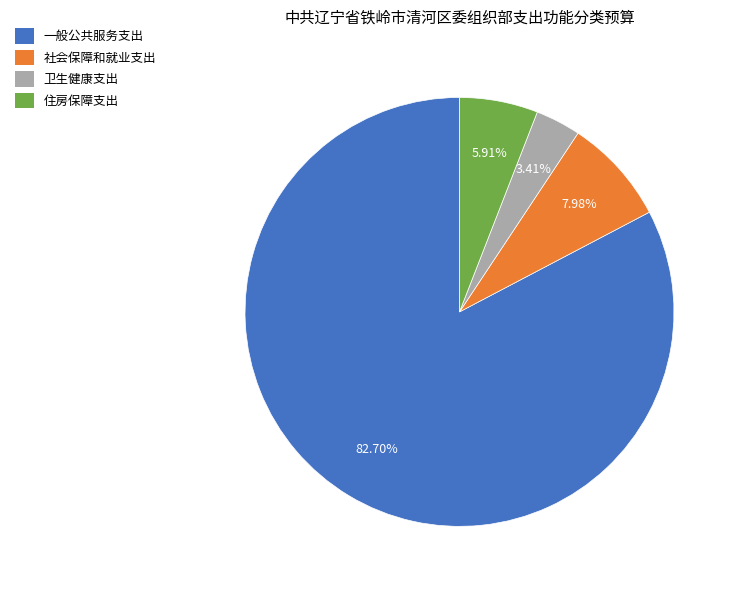

Which slice is the largest?

一般公共服务支出